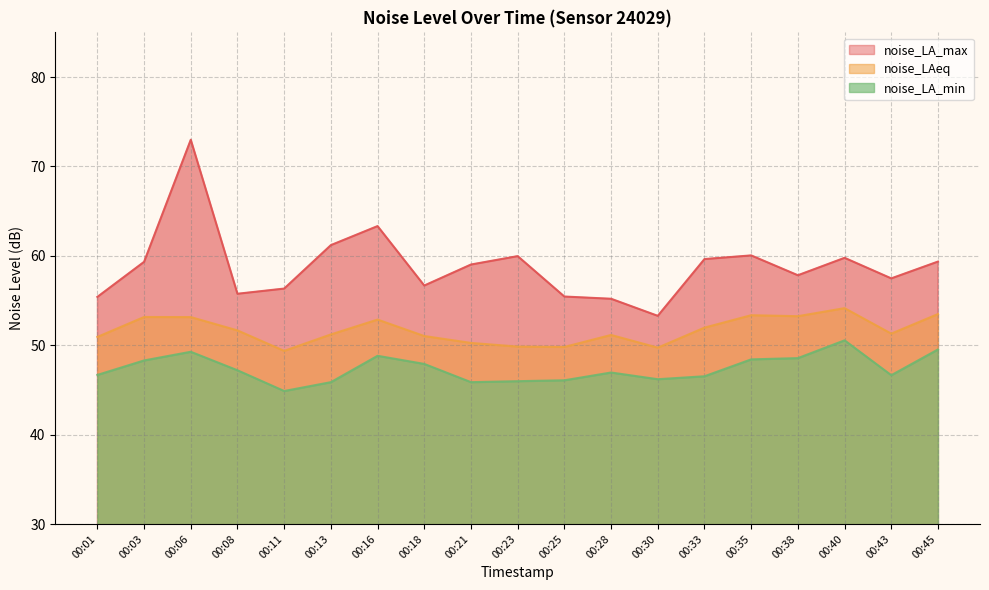

At which category is the sum across all series the highest?

00:06